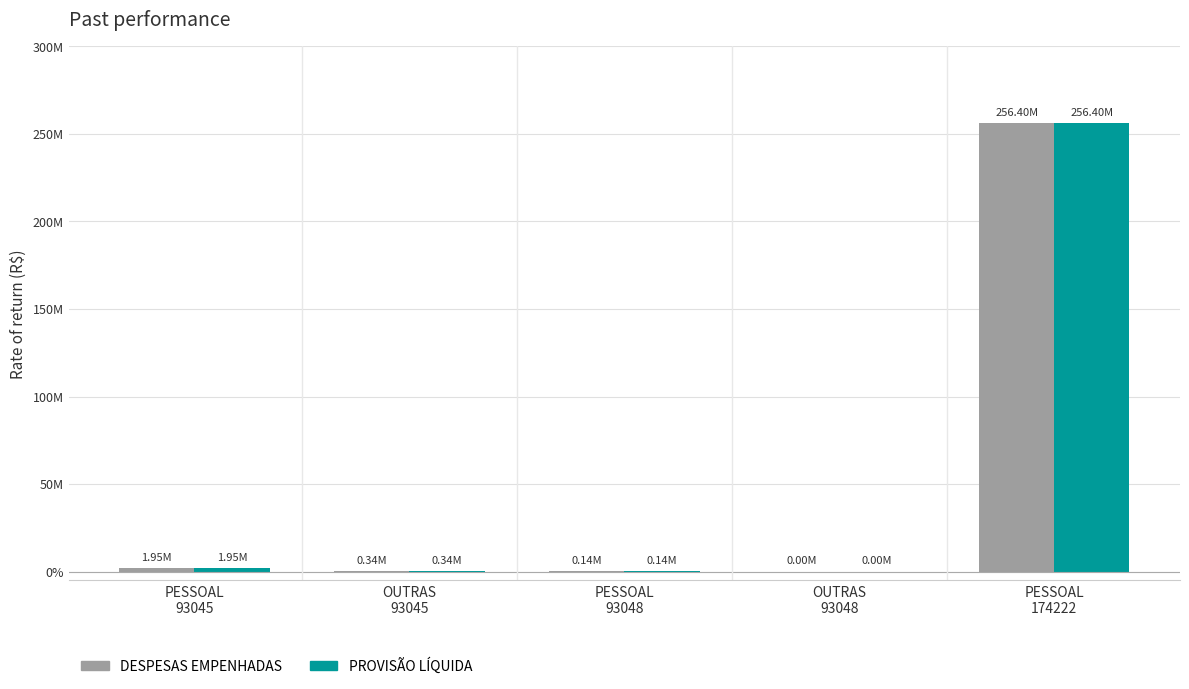

Which category has the highest value in the PROVISÃO LÍQUIDA series?

PESSOAL
174222